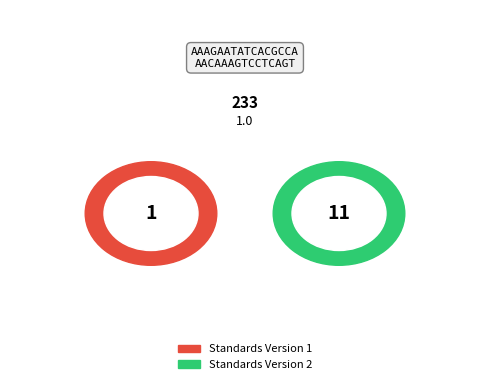

Is there a majority slice in this chart?

No